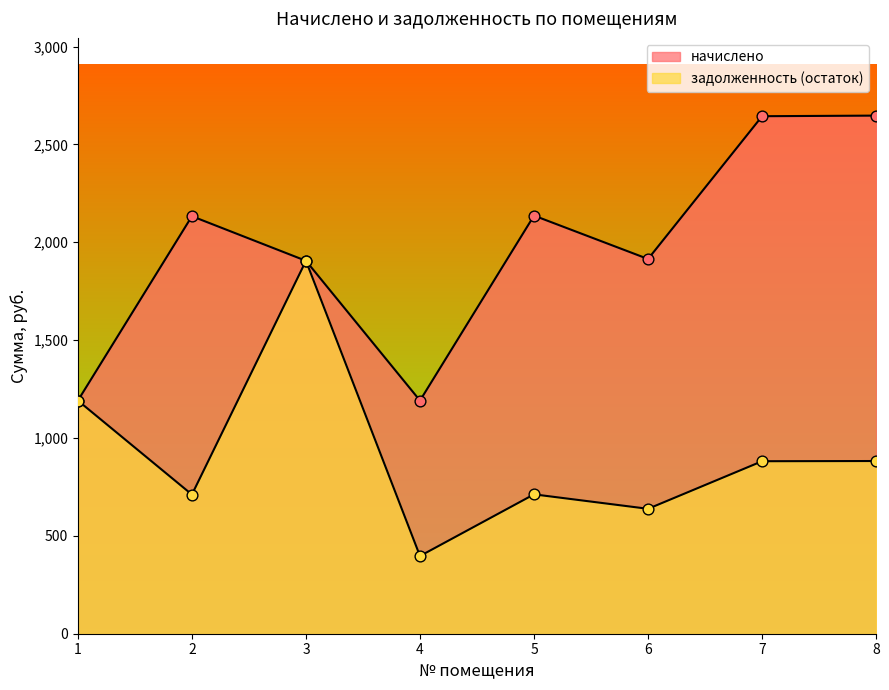

At how many categories does at least one series exceed 1127?

8